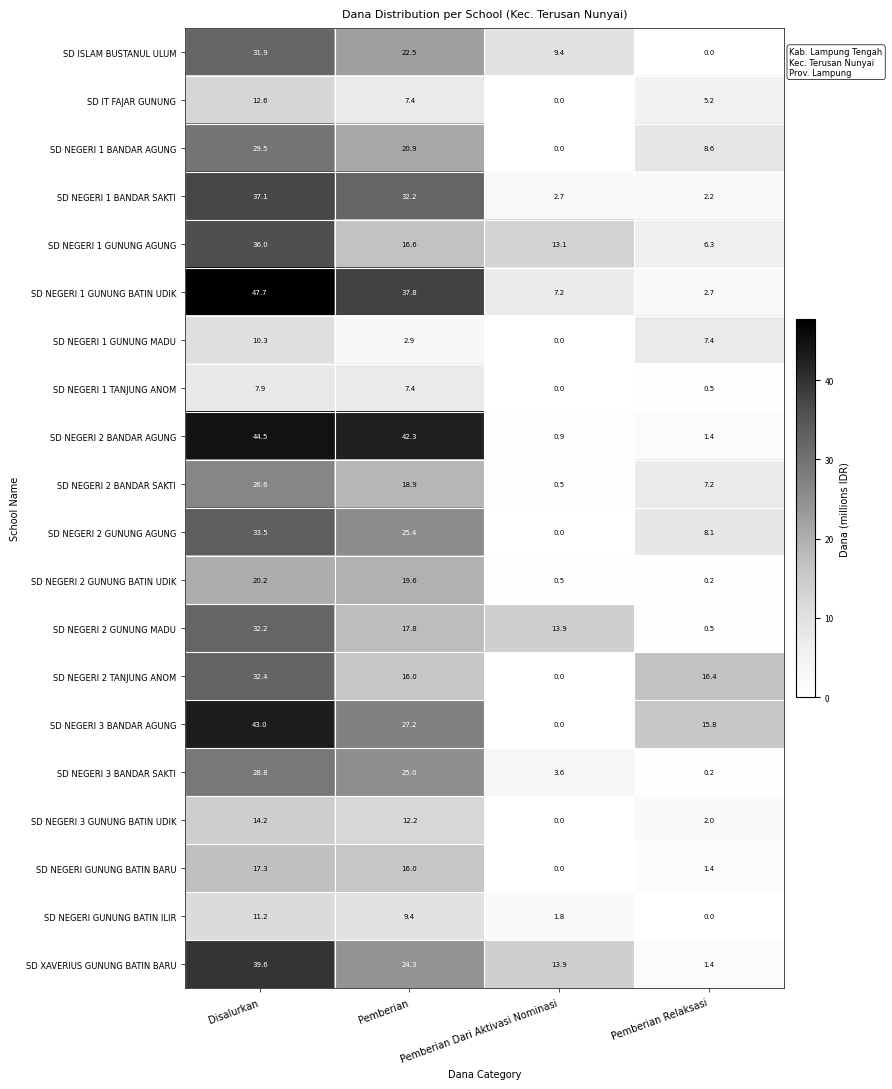

What is the sum of the SD NEGERI 3 GUNUNG BATIN UDIK values at Pemberian and Pemberian Relaksasi?

14.2